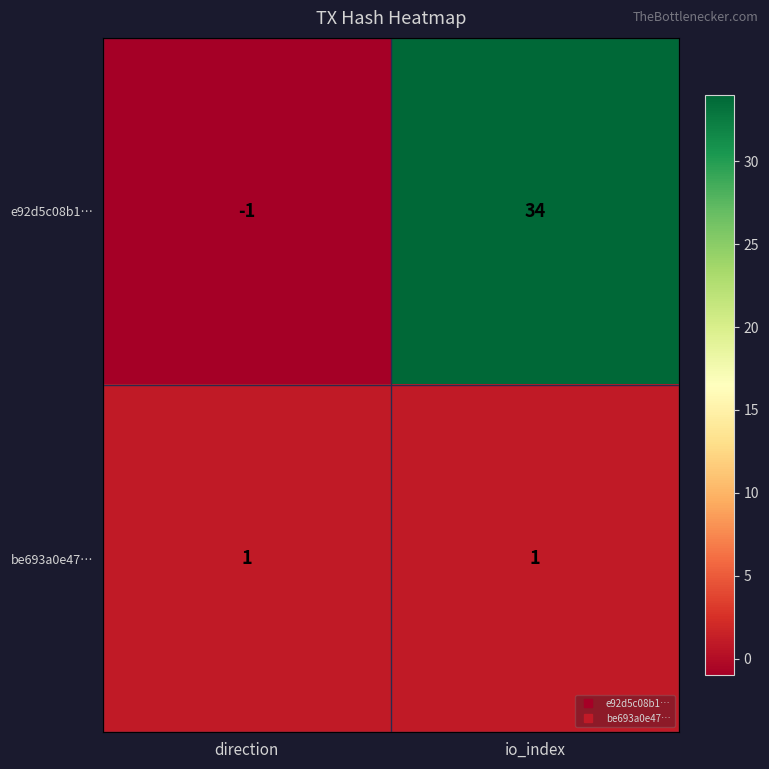

What is the difference between the highest and lowest values at direction?

2